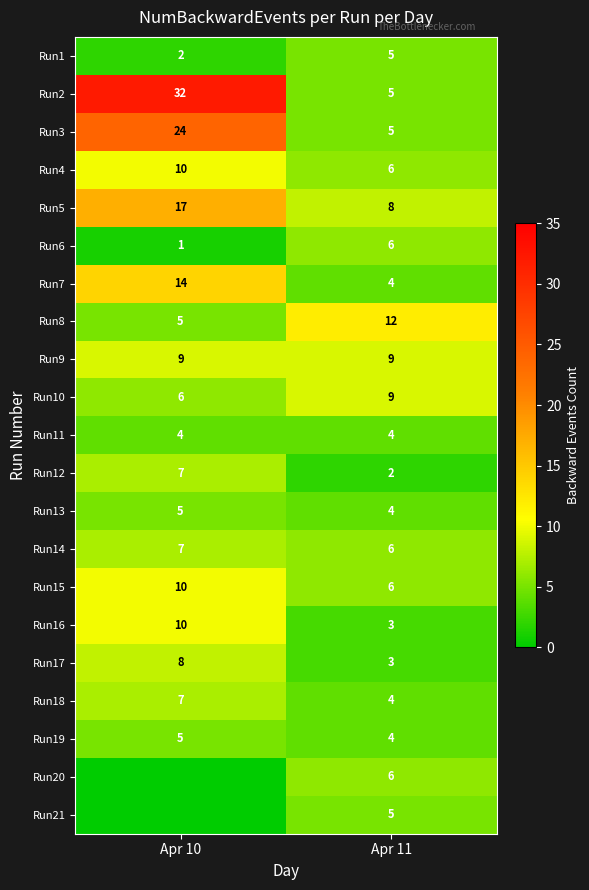

What is the difference between the maximum and minimum values in the Run1 series?

3